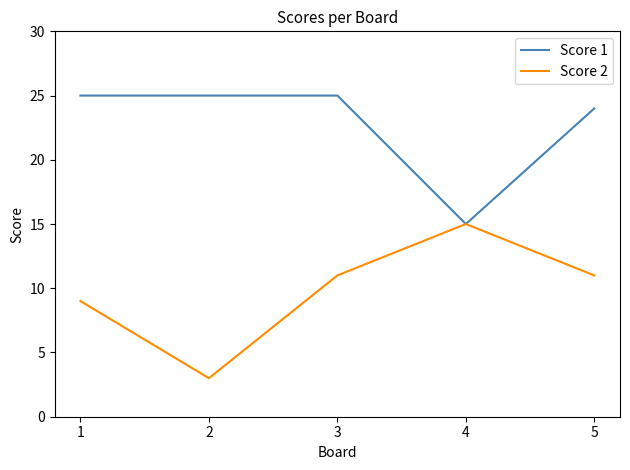

Count the Score 2 values in the range 9 to 11.

3